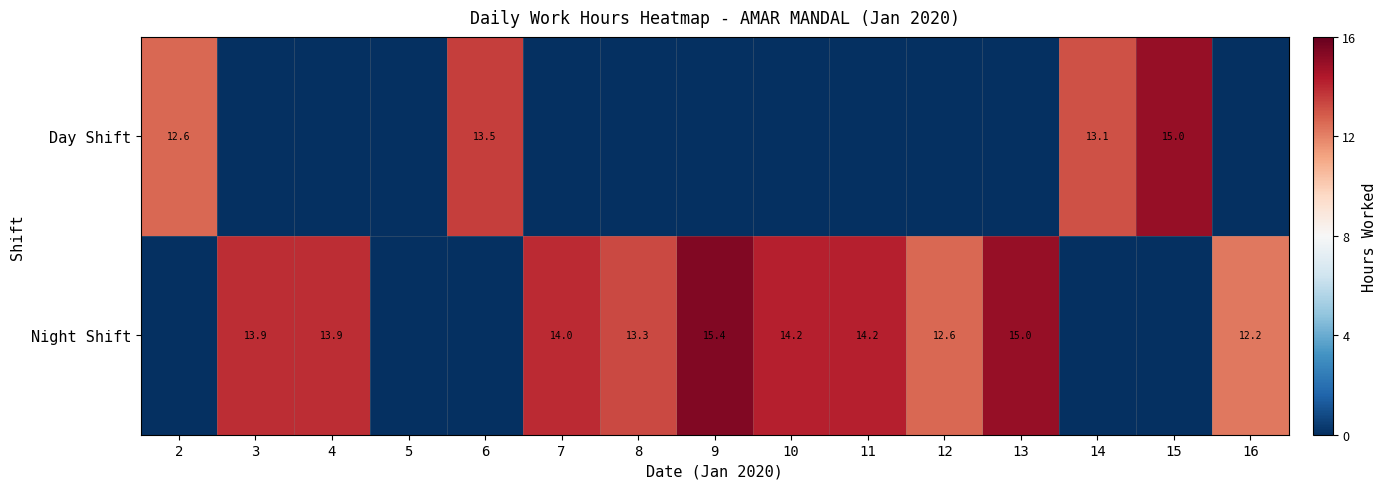

What is the sum of the Night Shift values at 3 and 9?

29.3